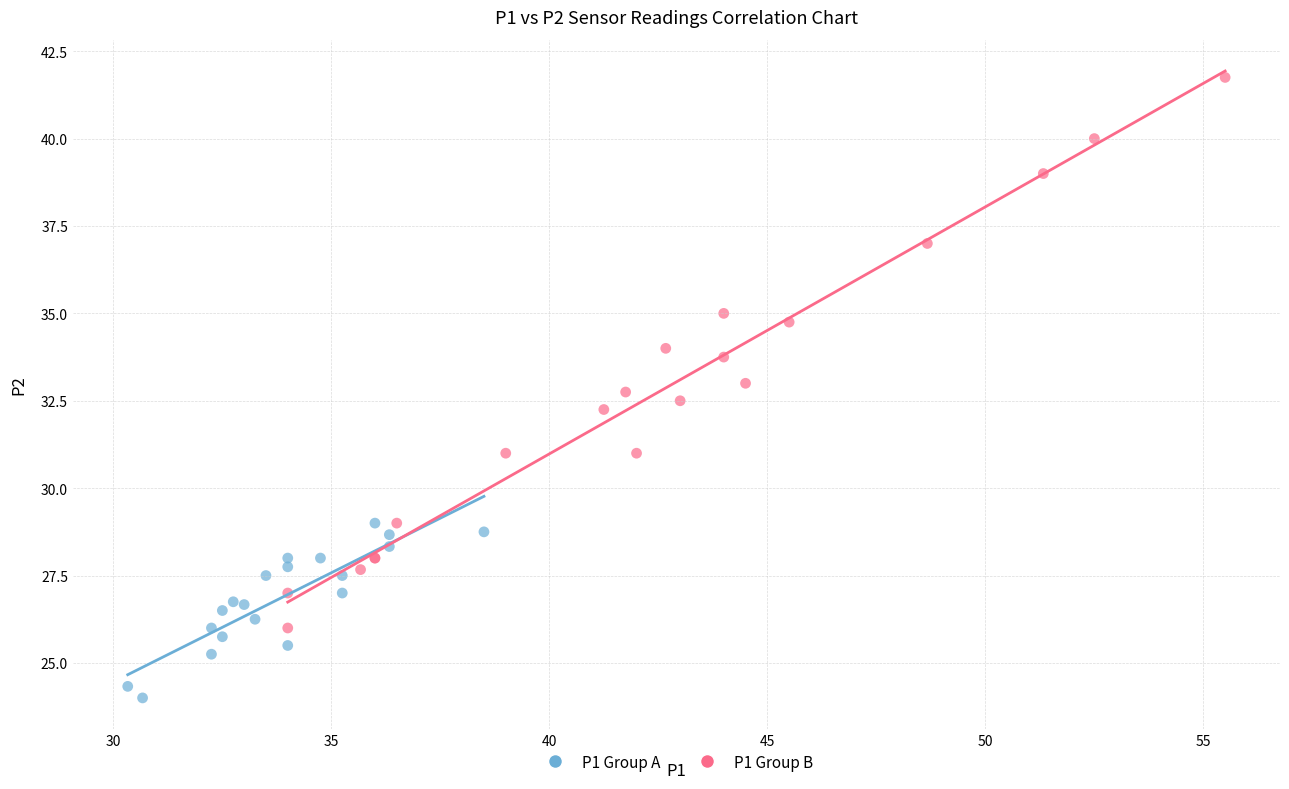

Which series contains the lowest Y value?

P1 Group A